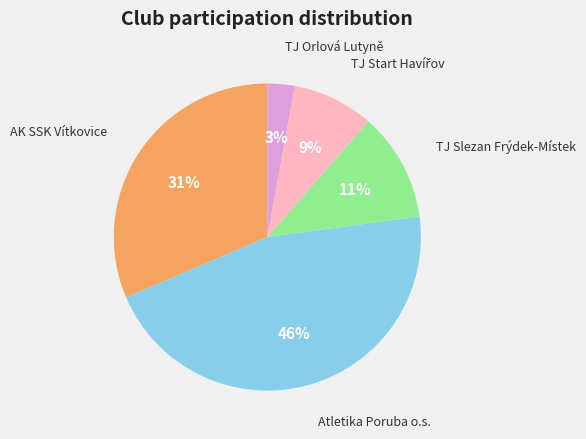

To the nearest percent, what is the average slice percentage?

20%